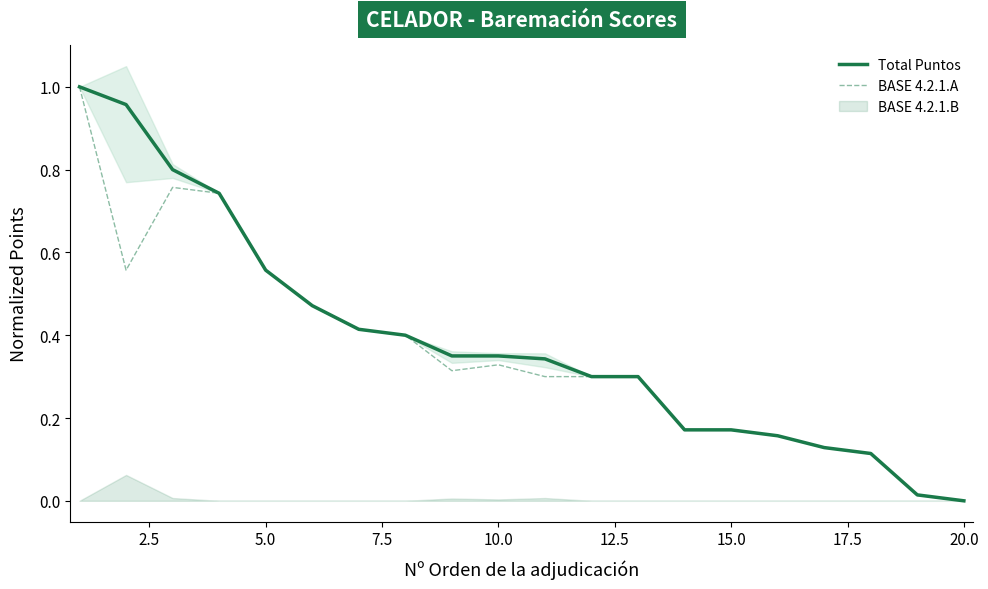

True or false: BASE 4.2.1.A and Total Puntos cross at least once.

False